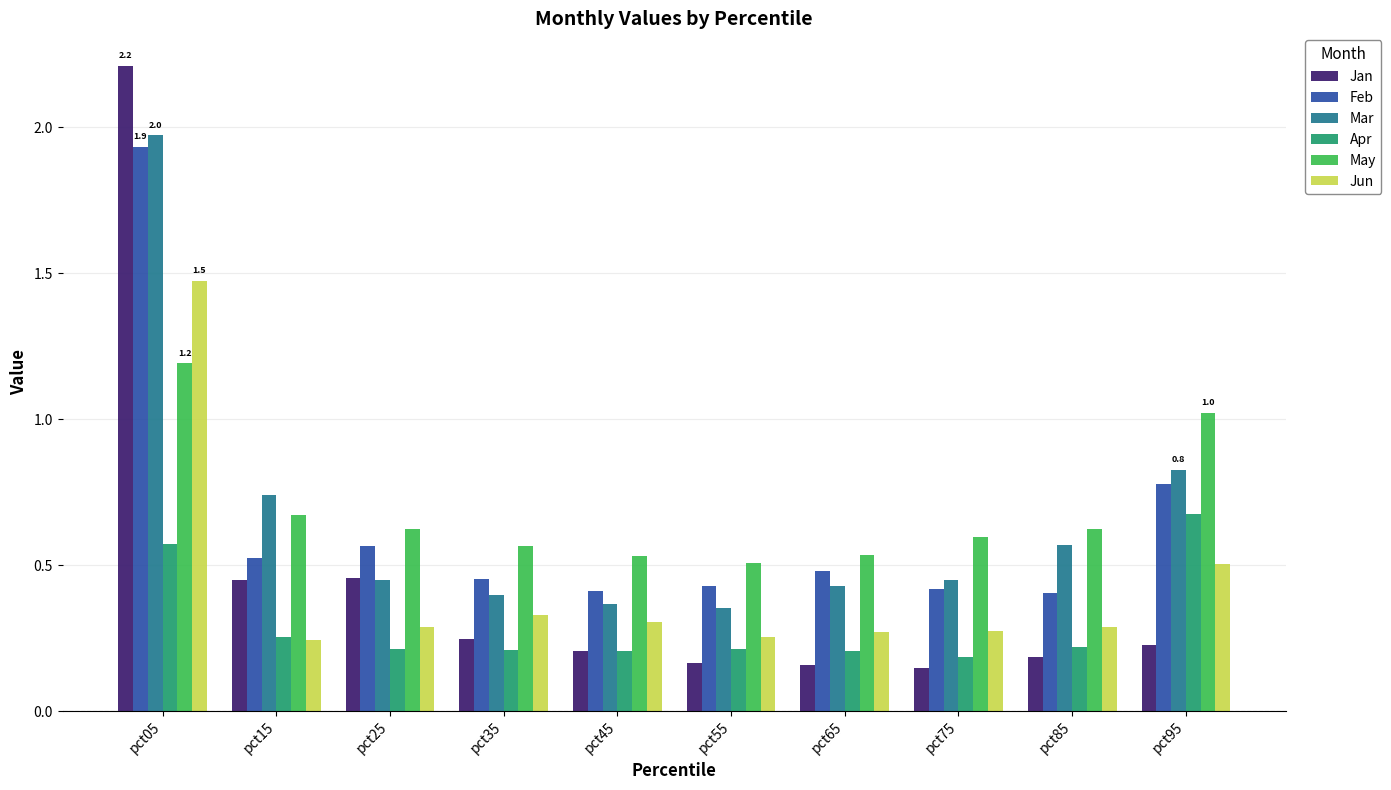

How many bars are there in each group?

6